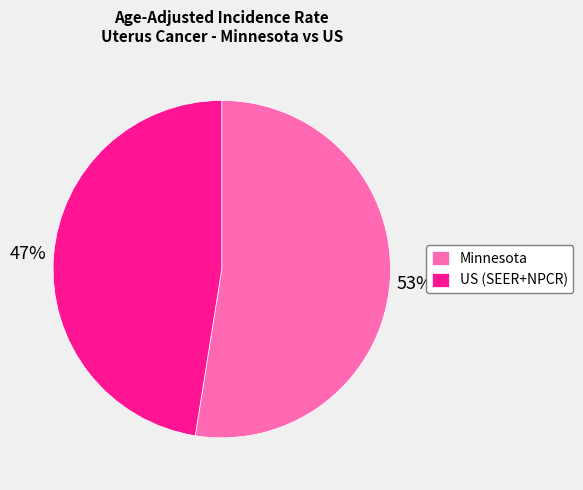

The US (SEER+NPCR) slice represents 37% of the pie. True or false?

False